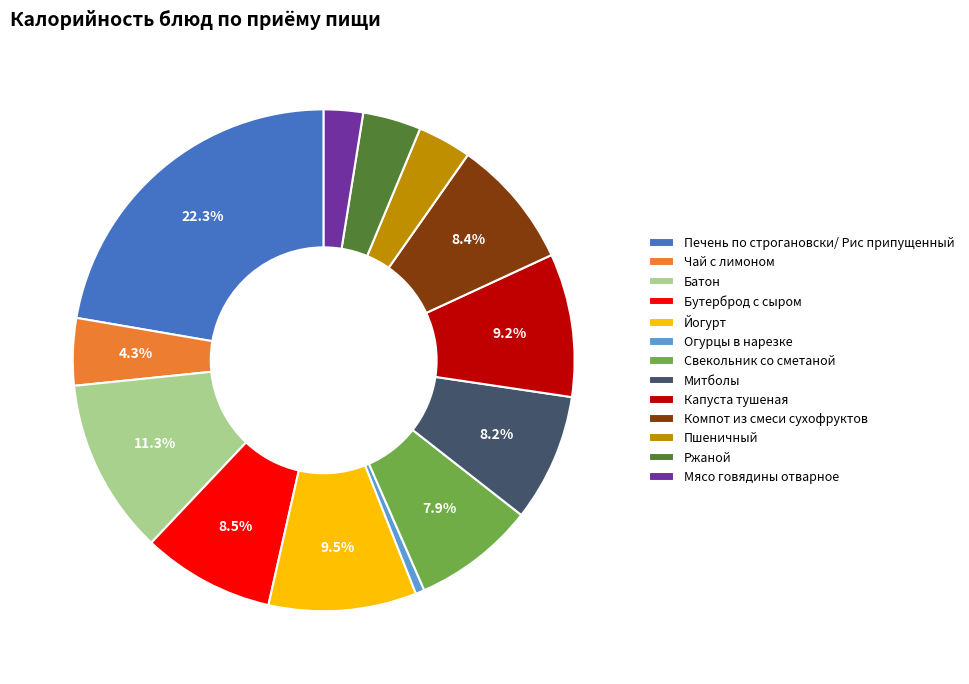

Which slice is the largest?

Печень по строгановски/ Рис припущенный